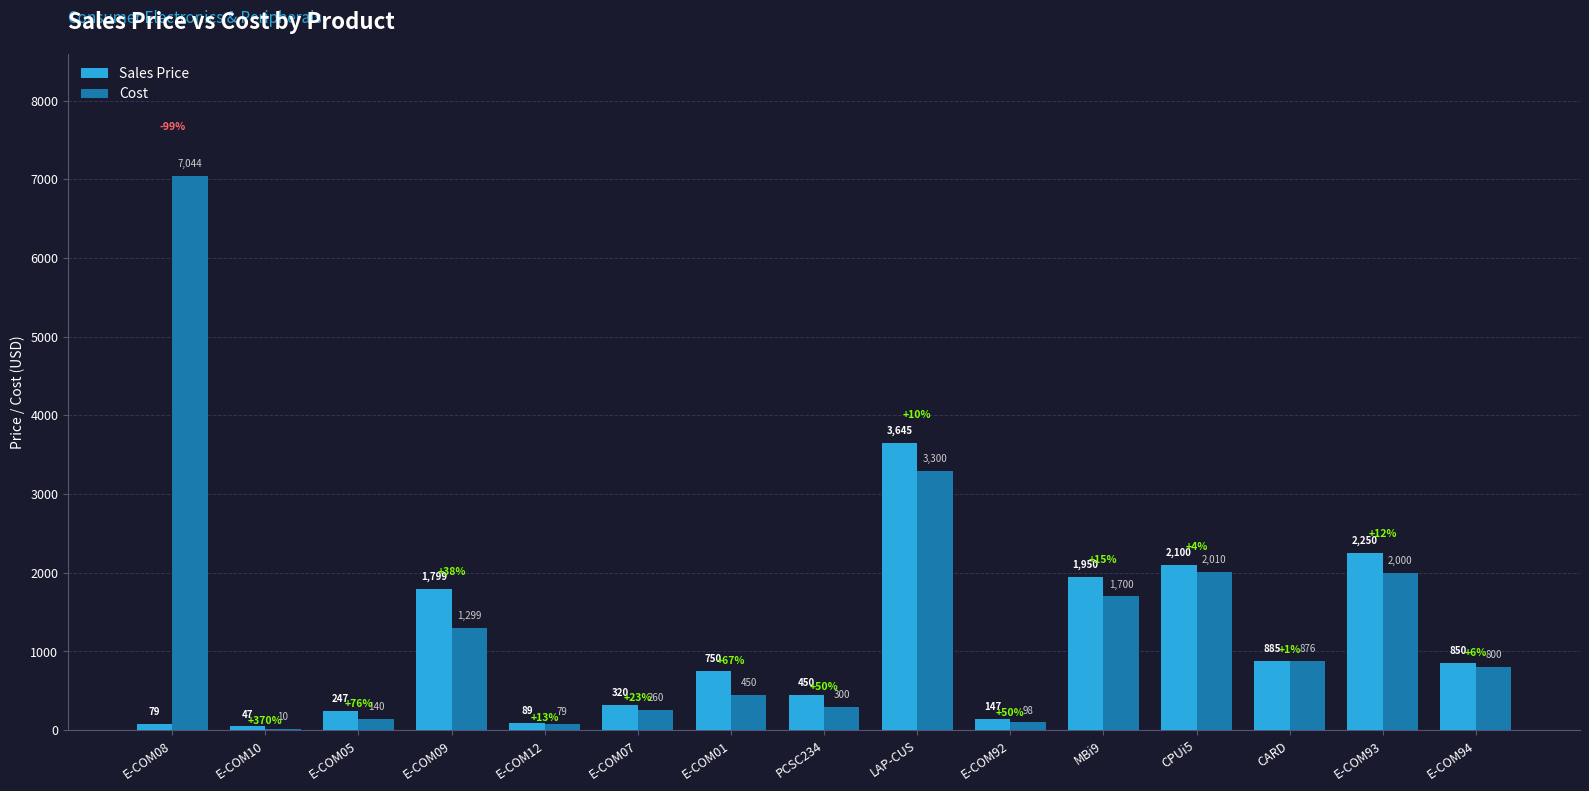

What is the sum of the Cost values at E-COM12 and E-COM09?

1378